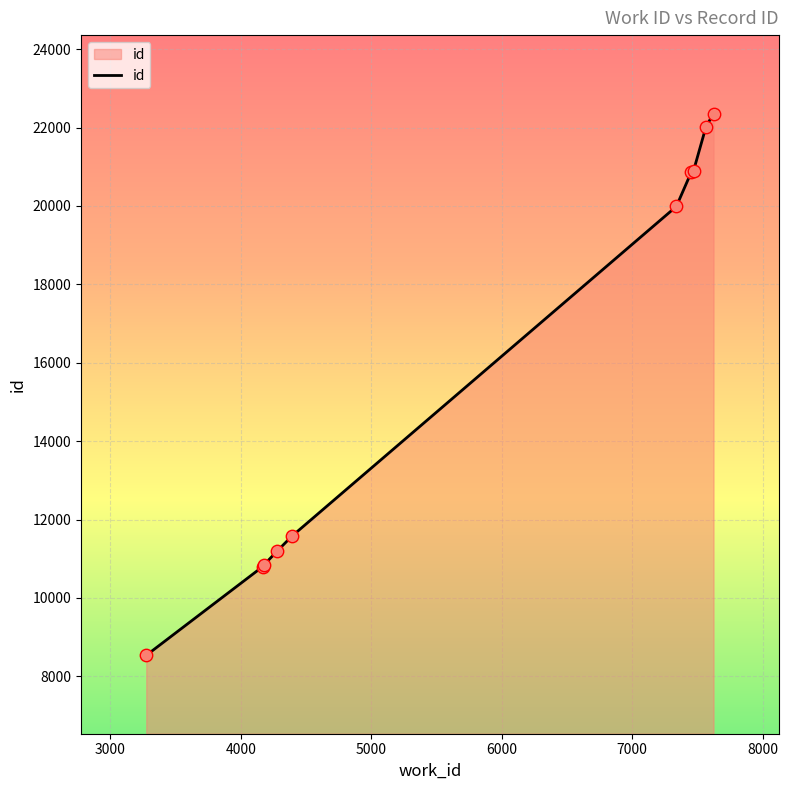

What is the difference between the maximum and minimum values?

13822